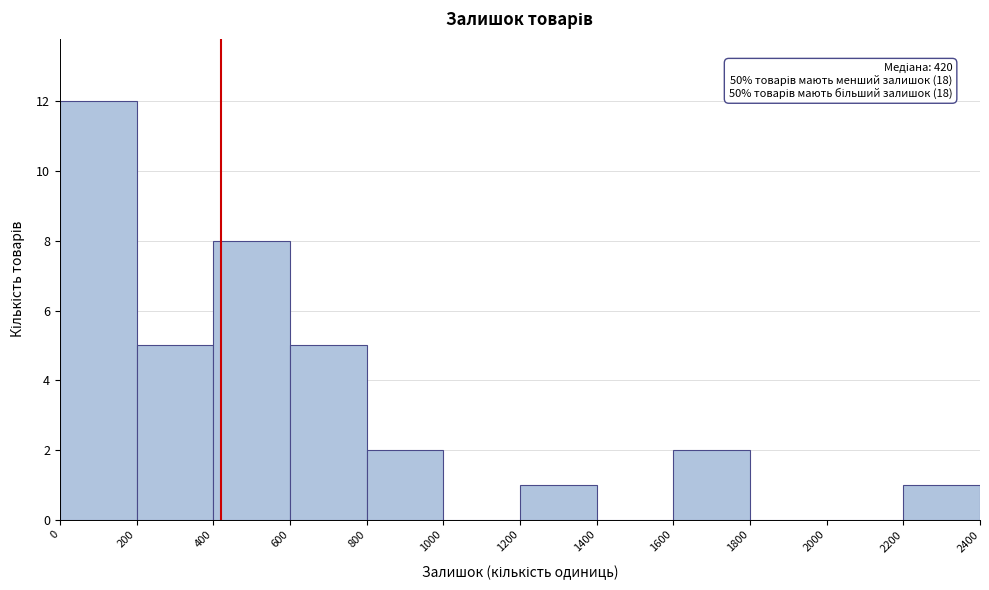

Over which range of the x-axis is the bar tallest?

0 to 200